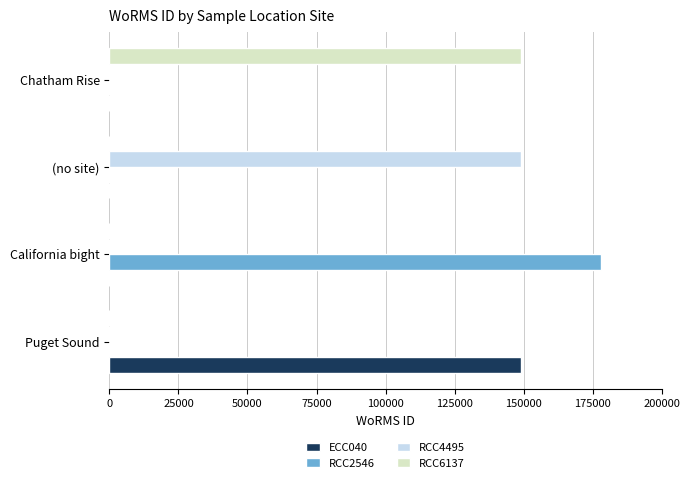

Between California bight and (no site), which series saw the biggest shift?

RCC2546